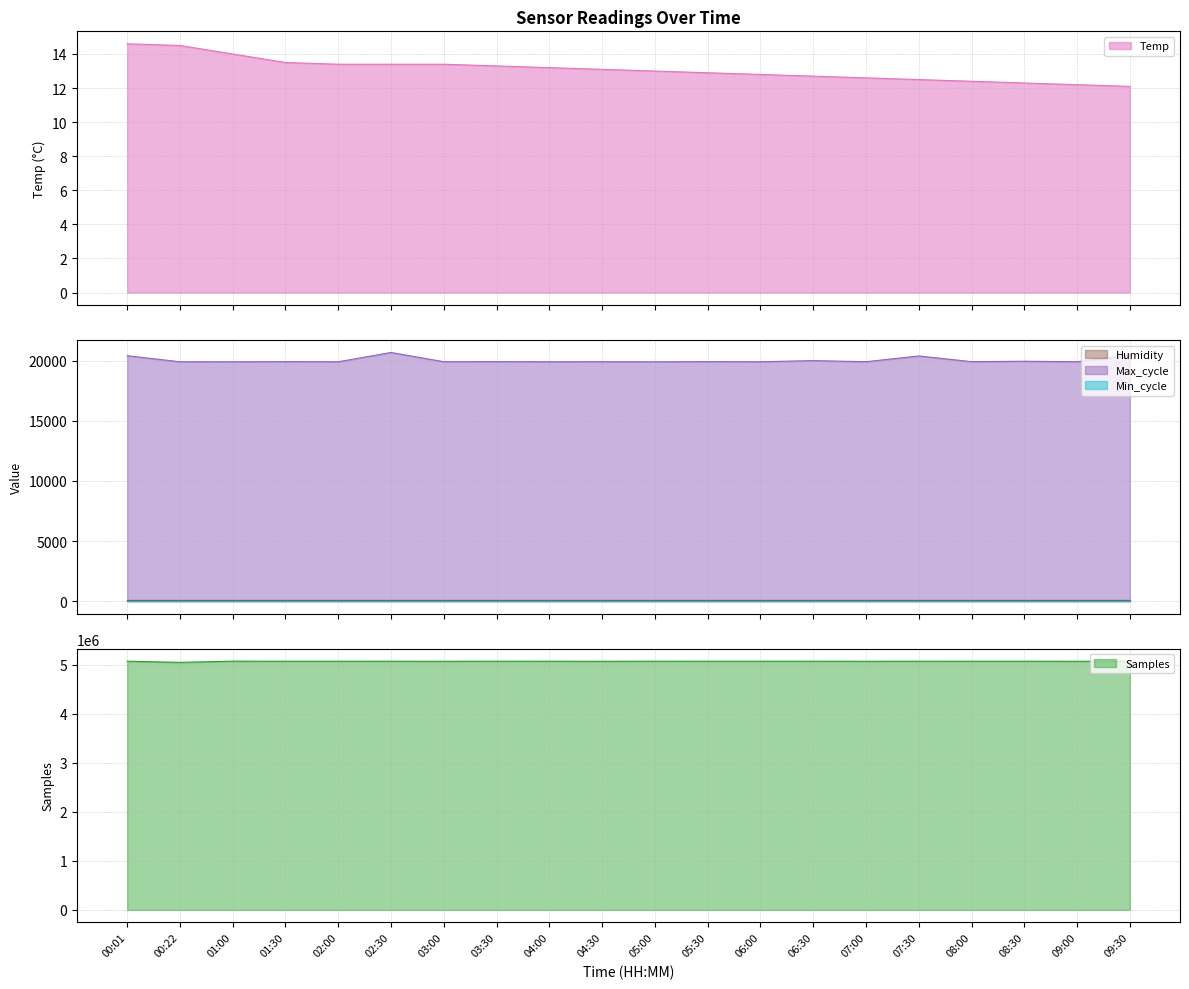

What is the lowest value of the Temp series?

12.1